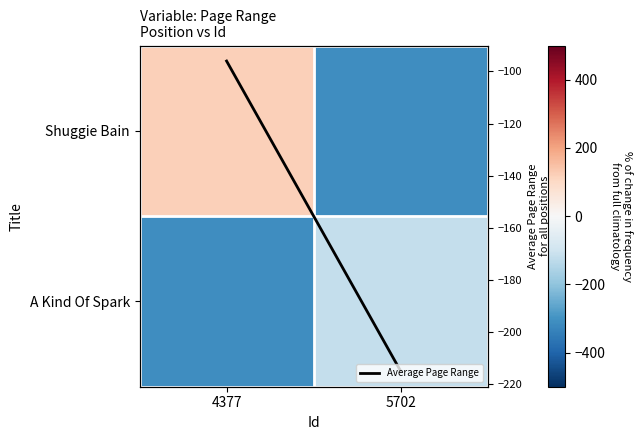

List the labels in order of Average Page Range value, smallest first.

5702, 4377